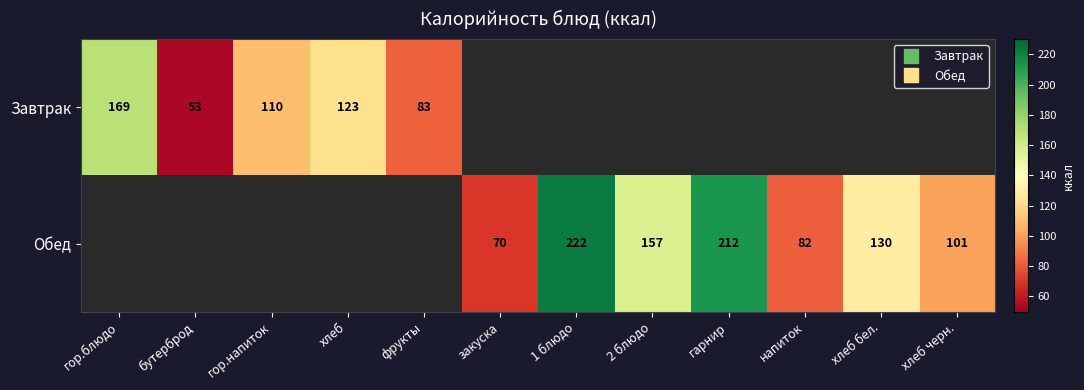

List the series in order of their peak value, highest first.

Завтрак, Обед